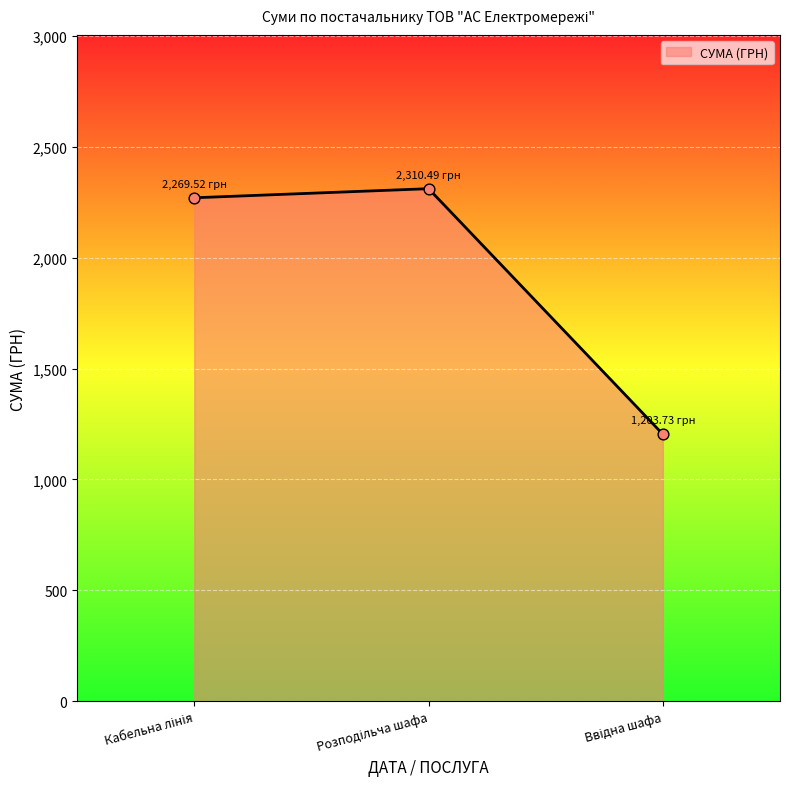

What is the average value?

1927.9